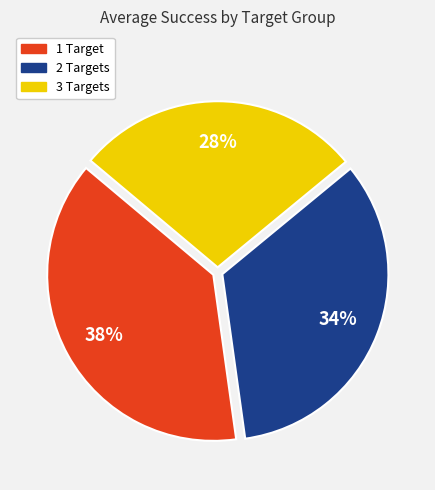

Which has a higher value, 1 Target or 3 Targets?

1 Target